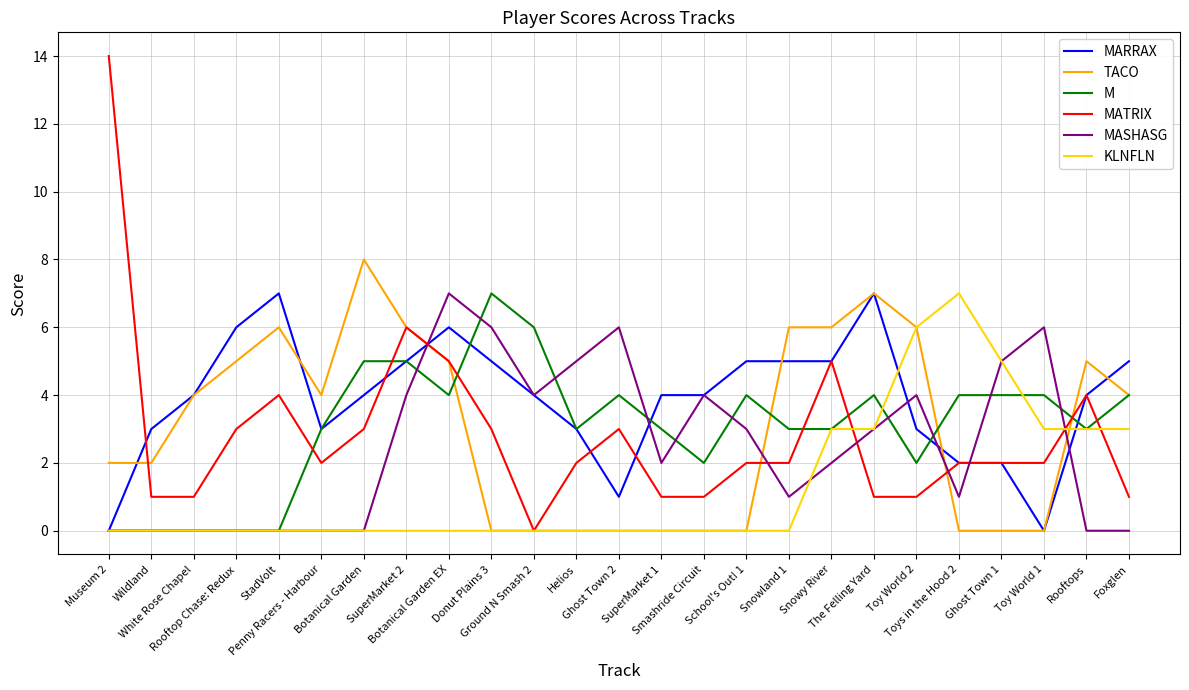

After their last crossing, which series has the higher values: MATRIX or MASHASG?

MATRIX